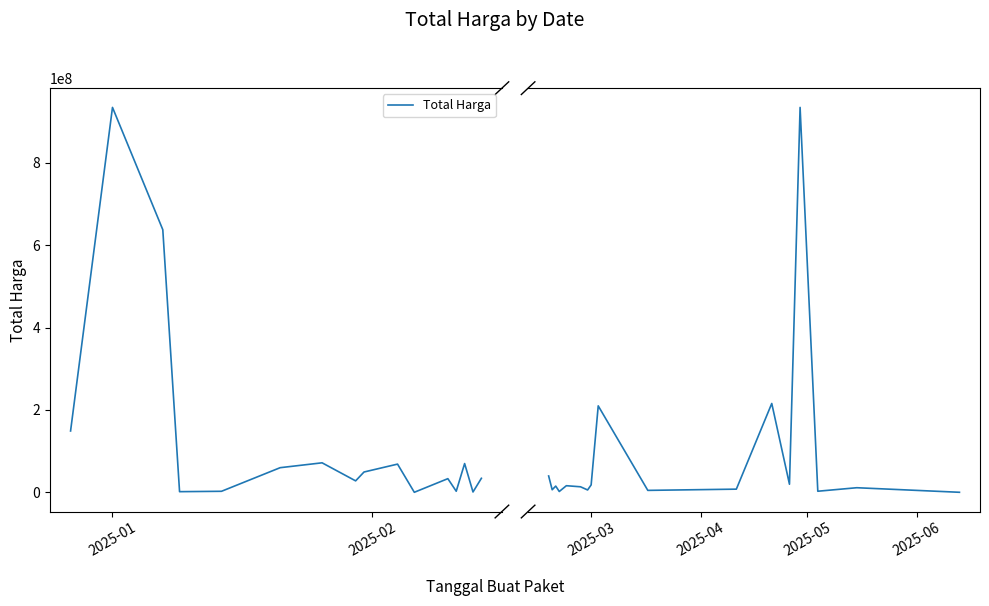

True or false: the data has more than 0 interior local peaks.

True